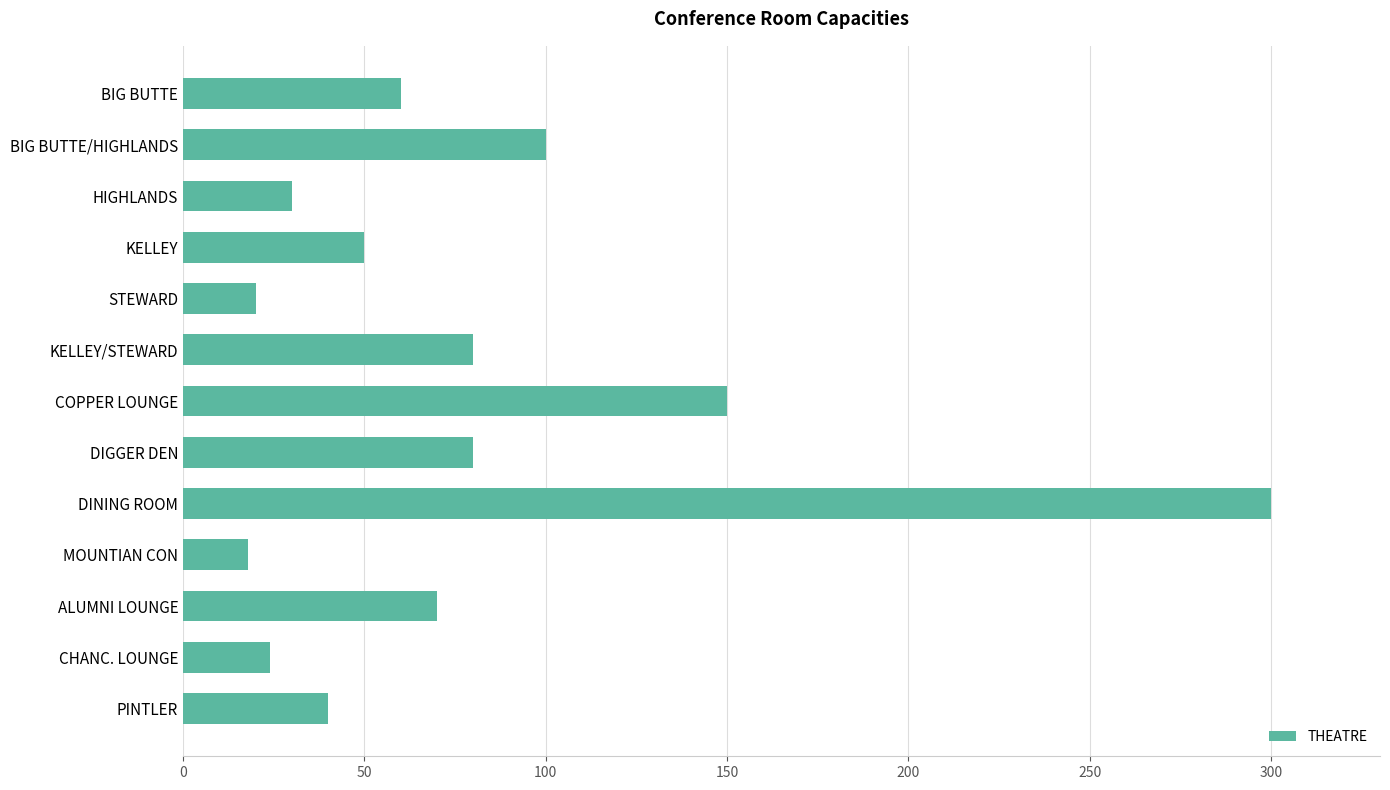

What is the value of the 1st bar from the top?

60